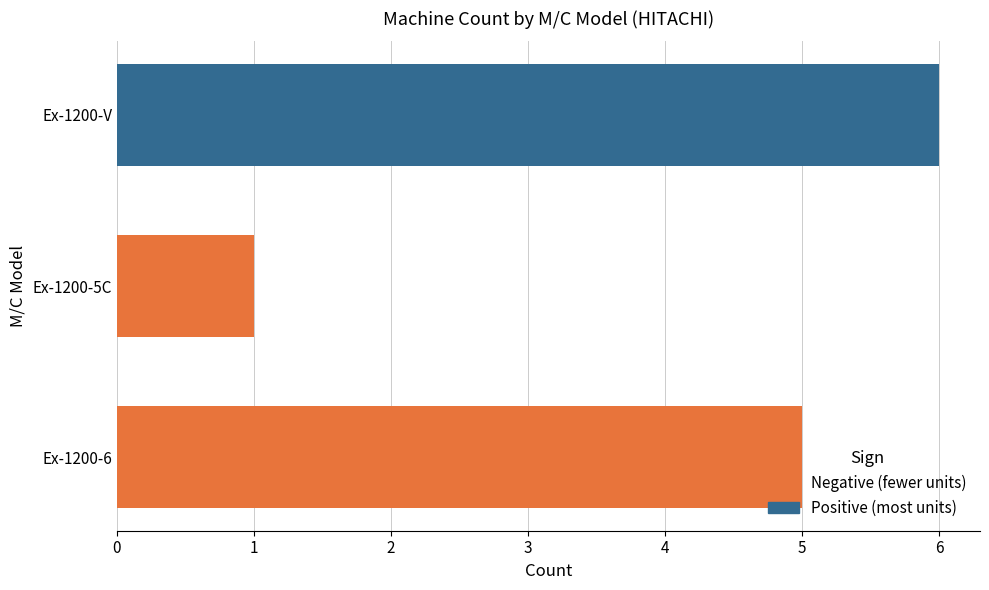

What is the sum of all values?

12